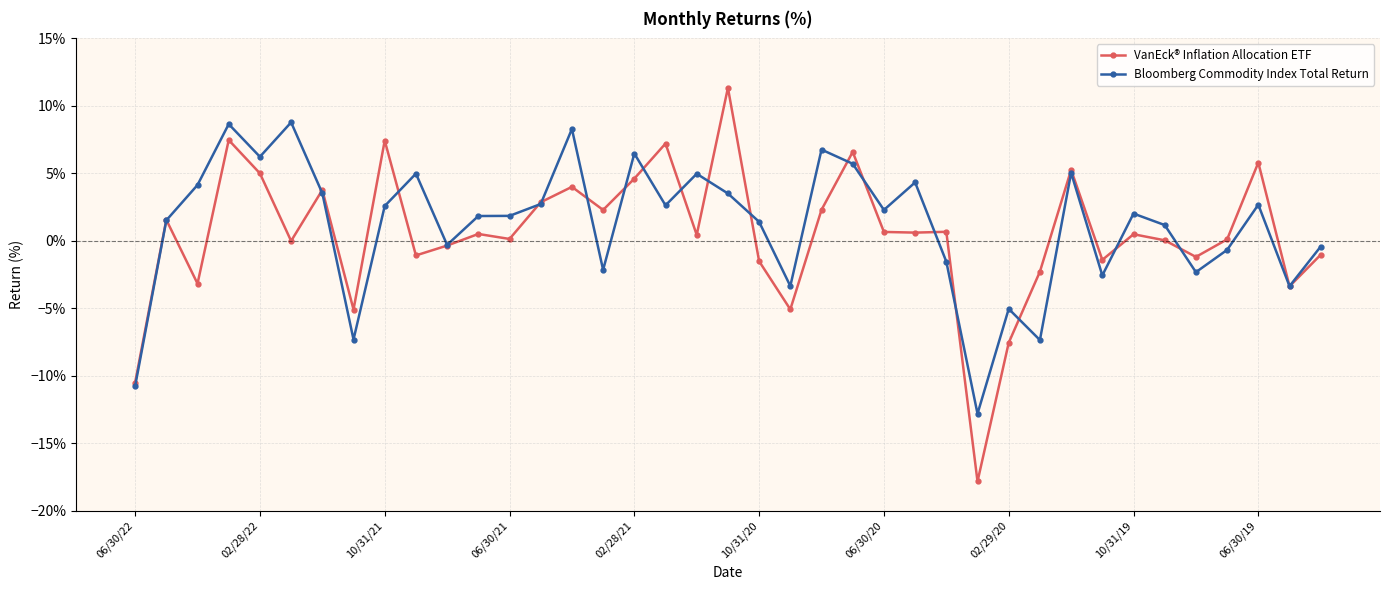

What is the average value of the Bloomberg Commodity Index Total Return series?

1.1